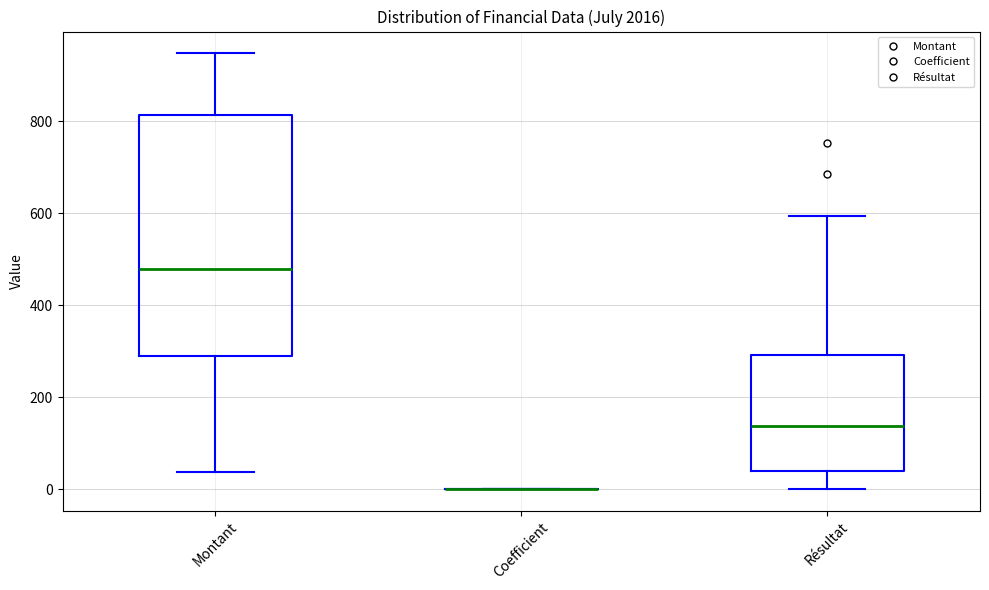

Reading left to right, read every box against the y-axis: the position of its median line, the range the box covers, and the ends of its whiskers. The values are not printed on the chart, so give them approximately, as read against the axis.

Montant: median 480, box 280 to 820, whiskers 40 to 940
Coefficient: box collapsed to a line at 0, whiskers 0 to 0
Résultat: median 140, box 40 to 300, whiskers 0 to 600